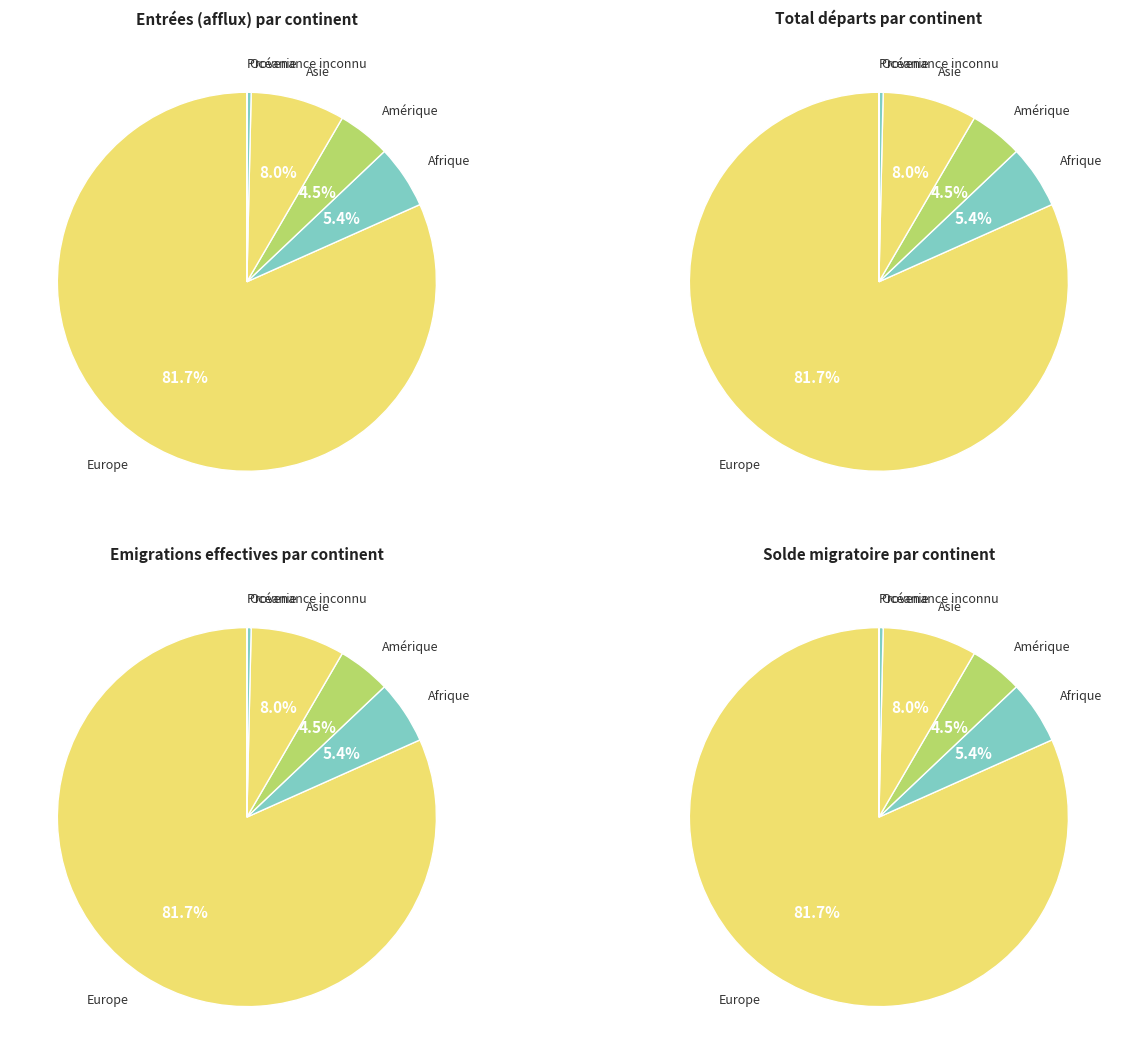

What portion of the pie excludes Océanie?

99.7%